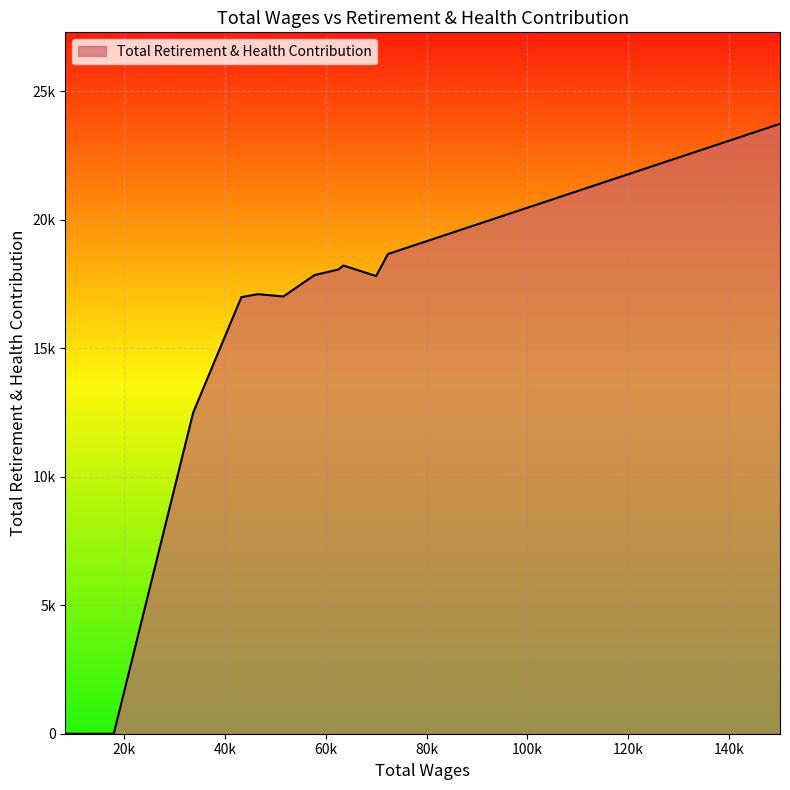

Which category has the lowest value across all series?

17923.0